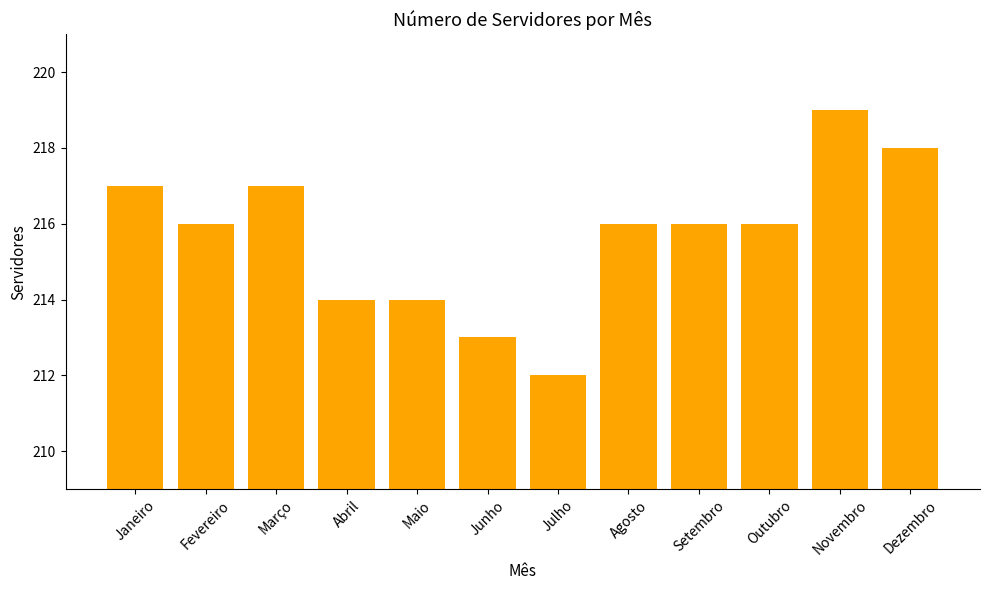

Which category has the lowest value across all series?

Julho